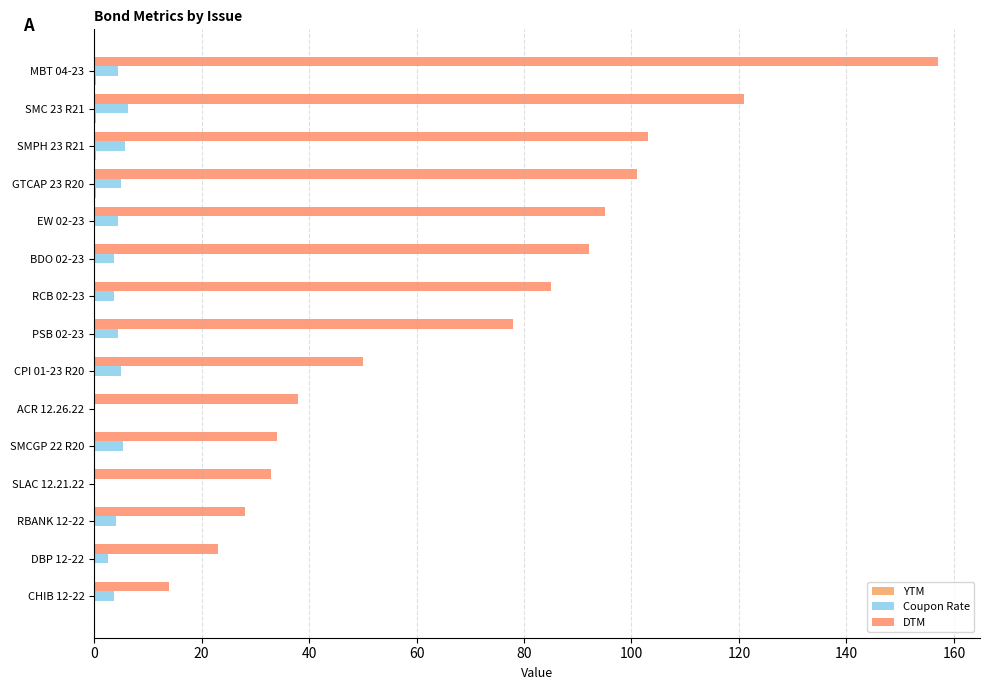

At how many categories does at least one series exceed 81?

7